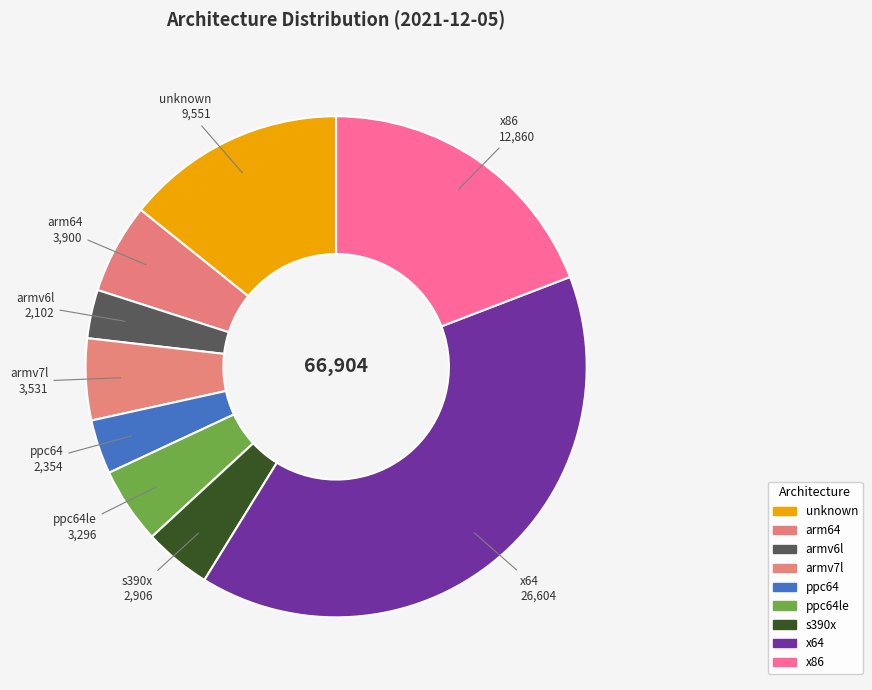

What is the smallest slice in the pie chart?

armv6l